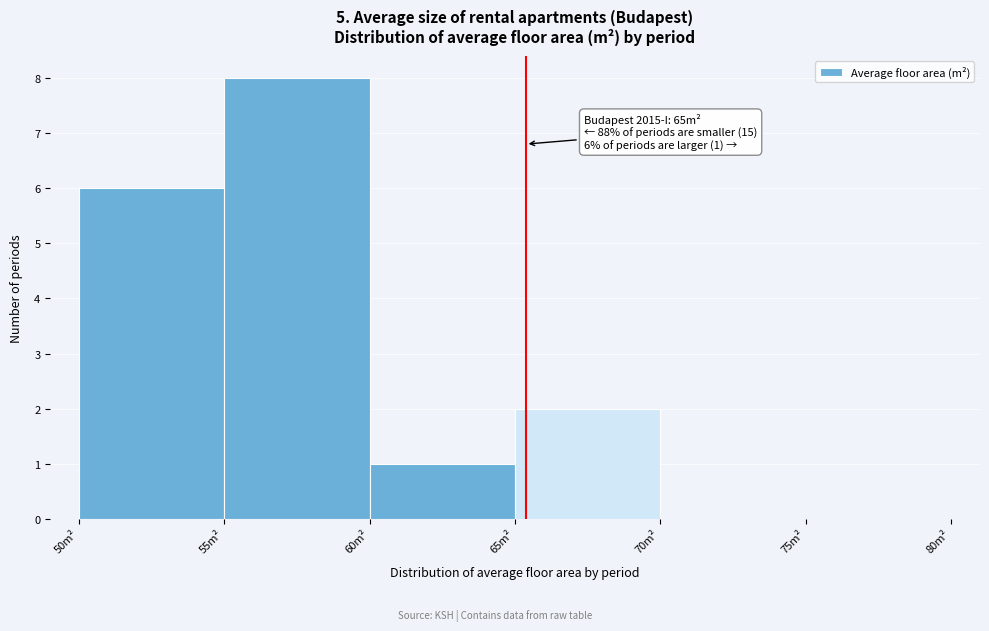

Which range on the x-axis has the tallest bar?

55 to 60